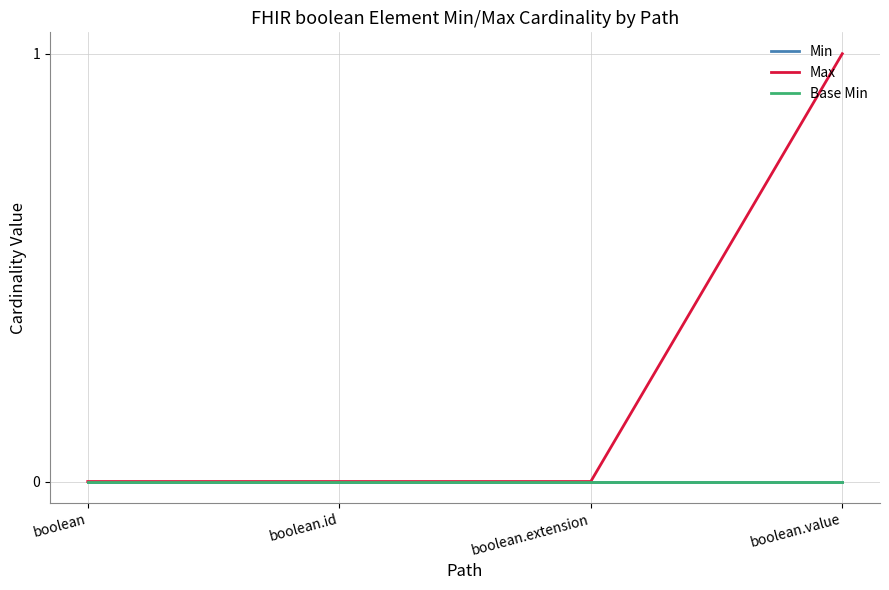

Reading right to left, transcribe all the data shown in this chart.

Min: 0	0	0	0
Max: 1	0	0	0
Base Min: 0	0	0	0